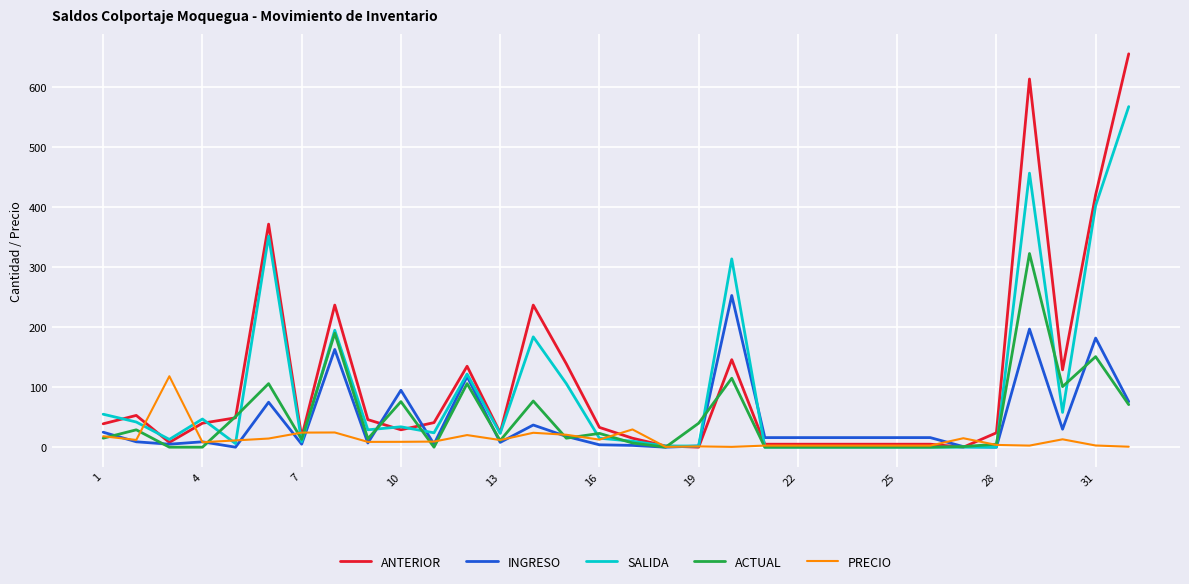

True or false: SALIDA and PRECIO intersect in this chart.

True